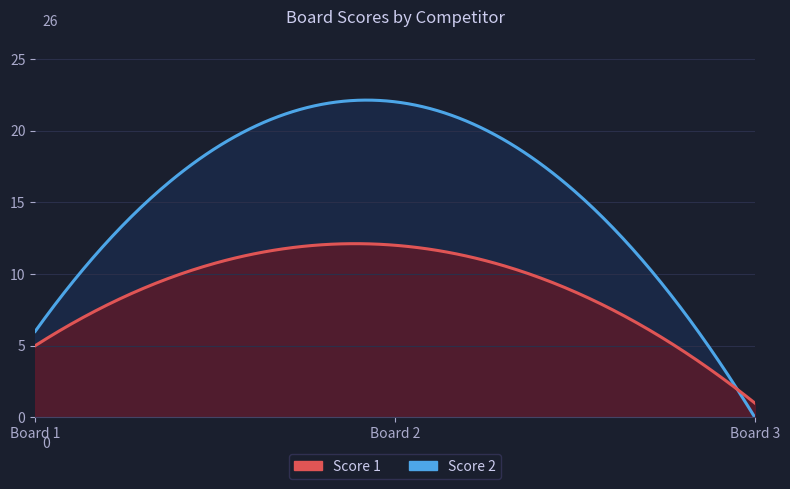

What is the average value of the Score 1 series?

6